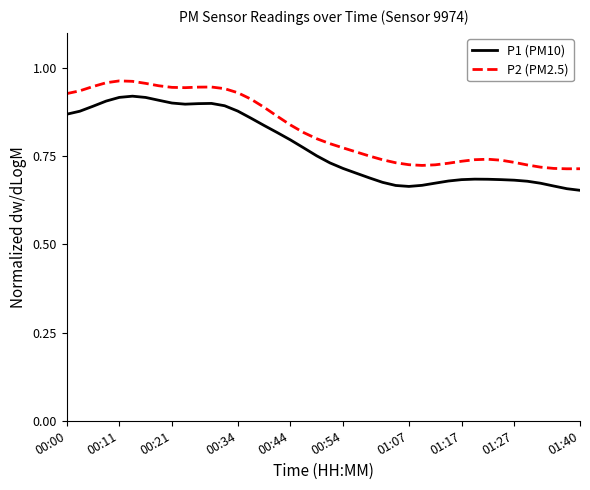

Does the chart have visible grid lines?

No